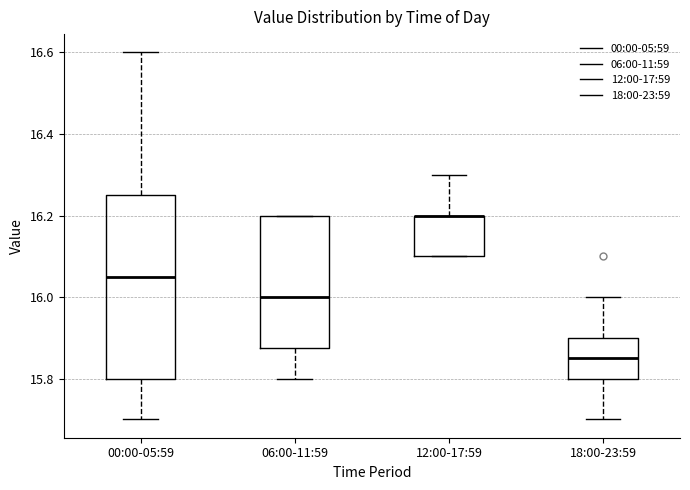

Reading left to right, transcribe this box plot: for each box, give where its median line is, the range the box spans, and where its two whiskers end, as read against the y-axis. The values are not printed on the chart, so give them approximately, as read against the axis.

00:00-05:59: median 16.06, box 15.80 to 16.26, whiskers 15.70 to 16.60
06:00-11:59: median 16.00, box 15.88 to 16.20, whiskers 15.80 to 16.20
12:00-17:59: median 16.20 (drawn on the box's upper edge), box 16.10 to 16.20, whiskers 16.10 to 16.30
18:00-23:59: median 15.86, box 15.80 to 15.90, whiskers 15.70 to 16.00